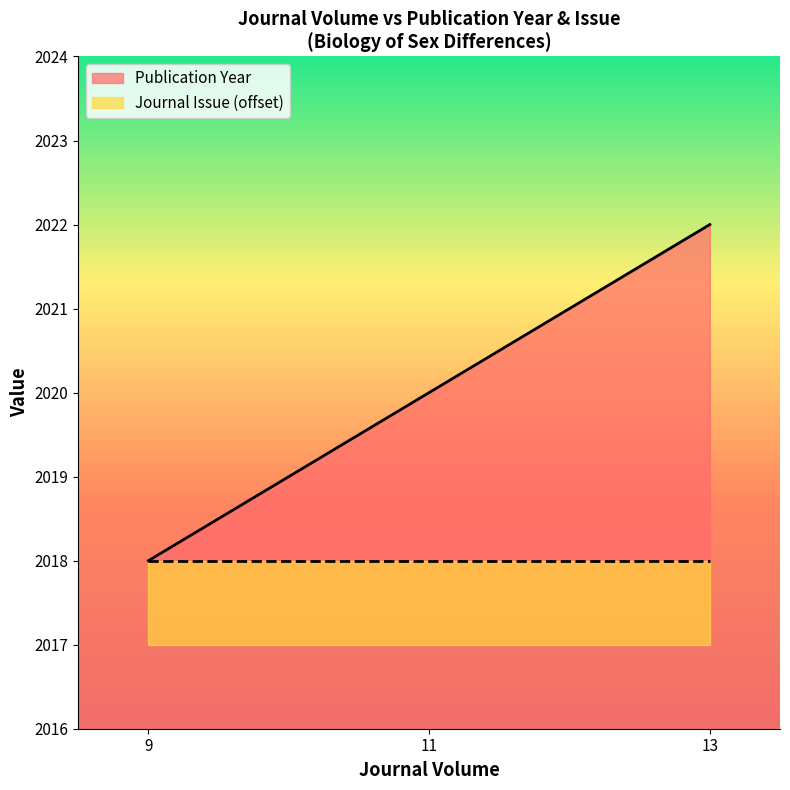

The value at 11 is 2020. True or false?

True